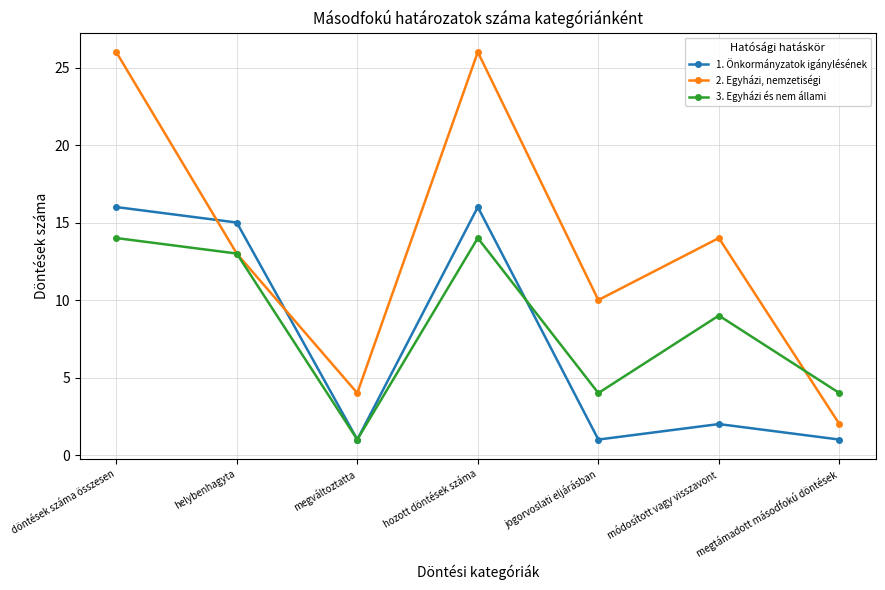

What is the label of the 1st point from the left?

döntések száma összesen